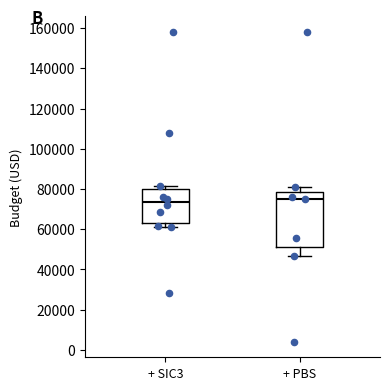

Reading left to right, transcribe this box plot: for each box, give where its median line is, the range the box spans, and where its two whiskers end, as read against the y-axis. The values are not printed on the chart, so give them approximately, as read against the axis.

+ SIC3: median 74000, box 64000 to 80000, whiskers 60000 to 82000
+ PBS: median 74000, box 52000 to 78000, whiskers 46000 to 82000